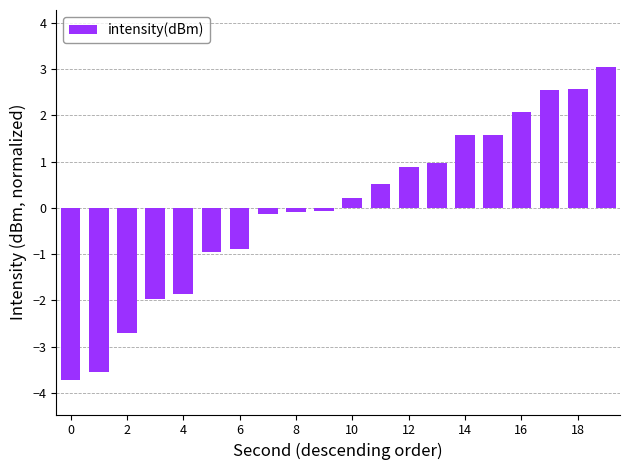

How many values are above zero?

10